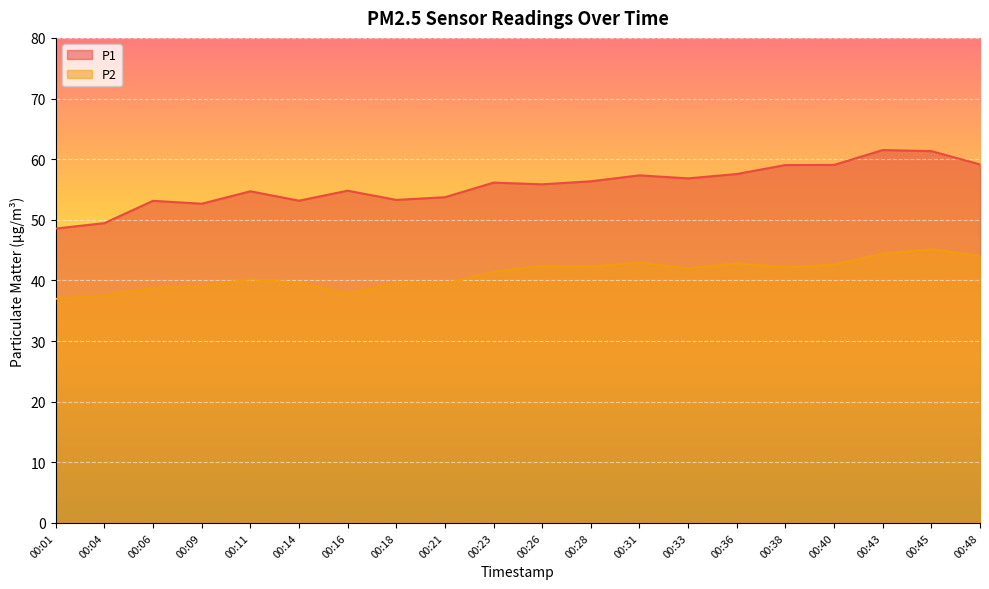

What is the average value of the P2 series?

41.1